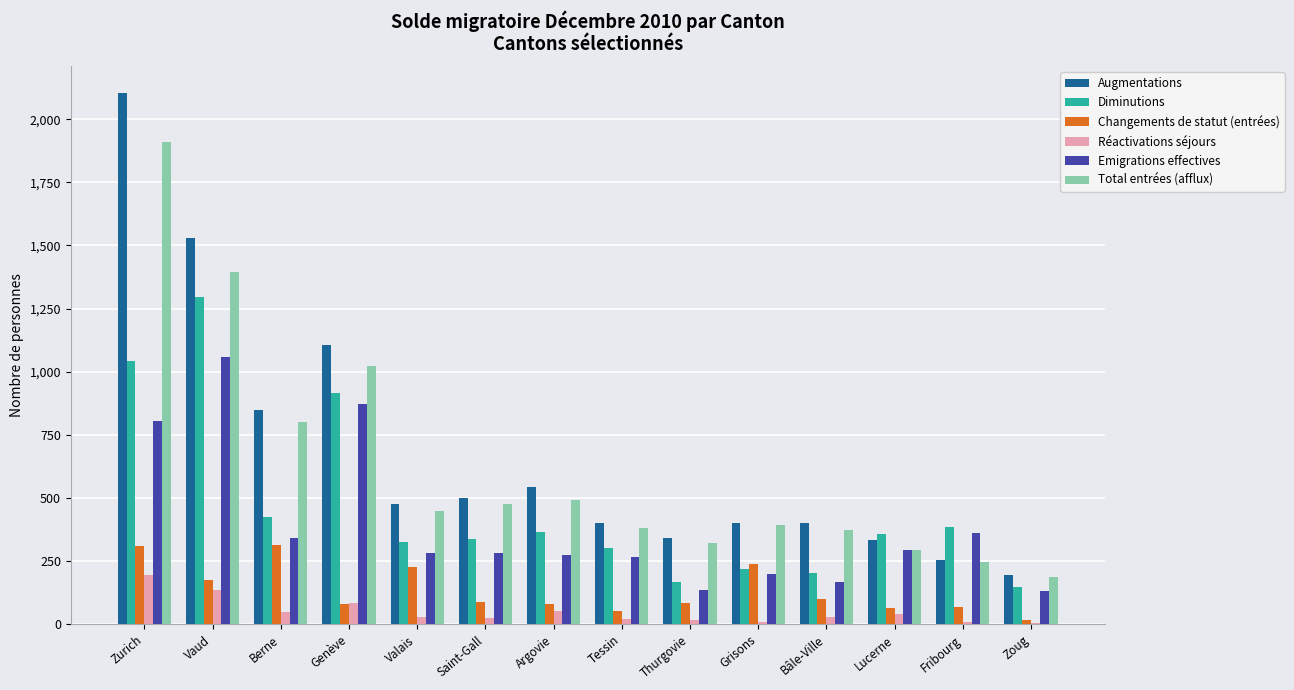

True or false: Changements de statut (entrées) has a value of 102 at Bâle-Ville.

True